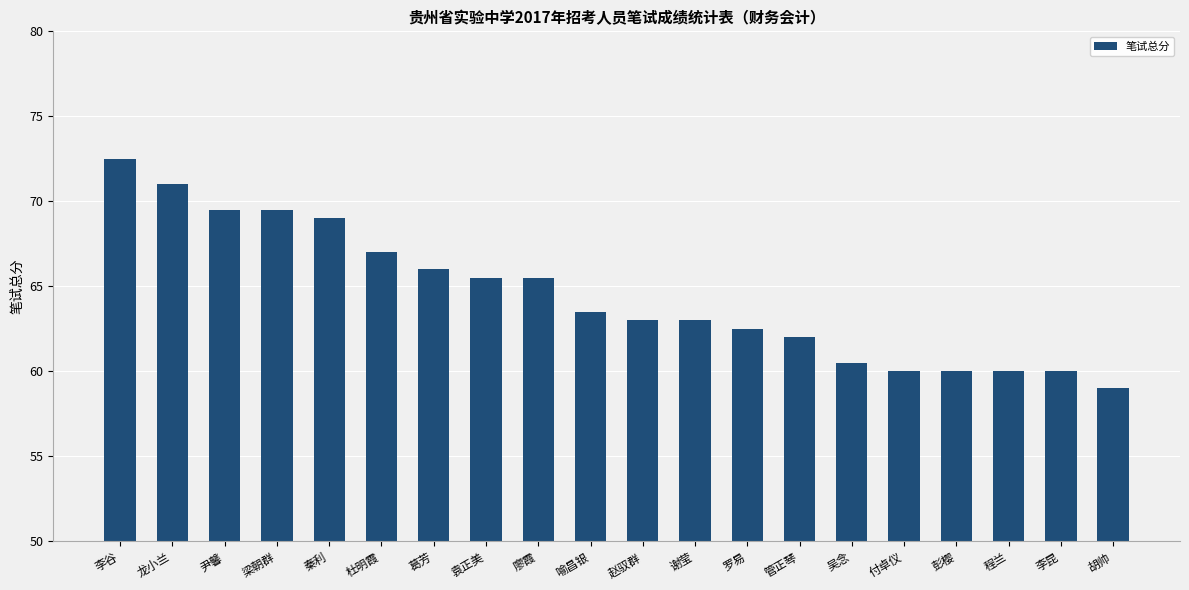

What is the difference between the second highest and second lowest values?

11.0